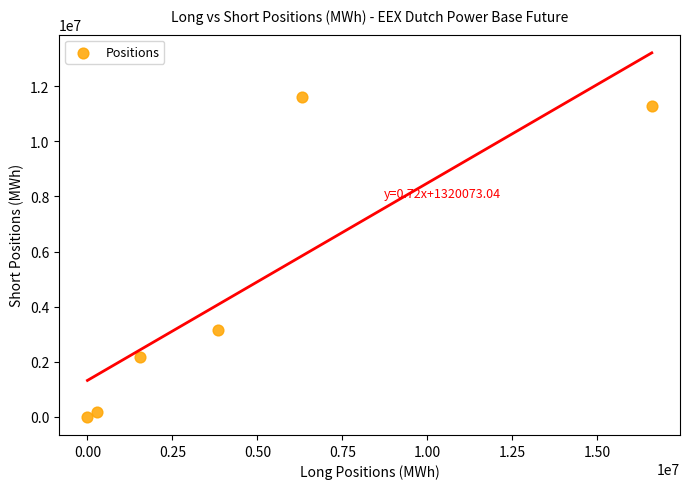

What is the average Y value?

4732486